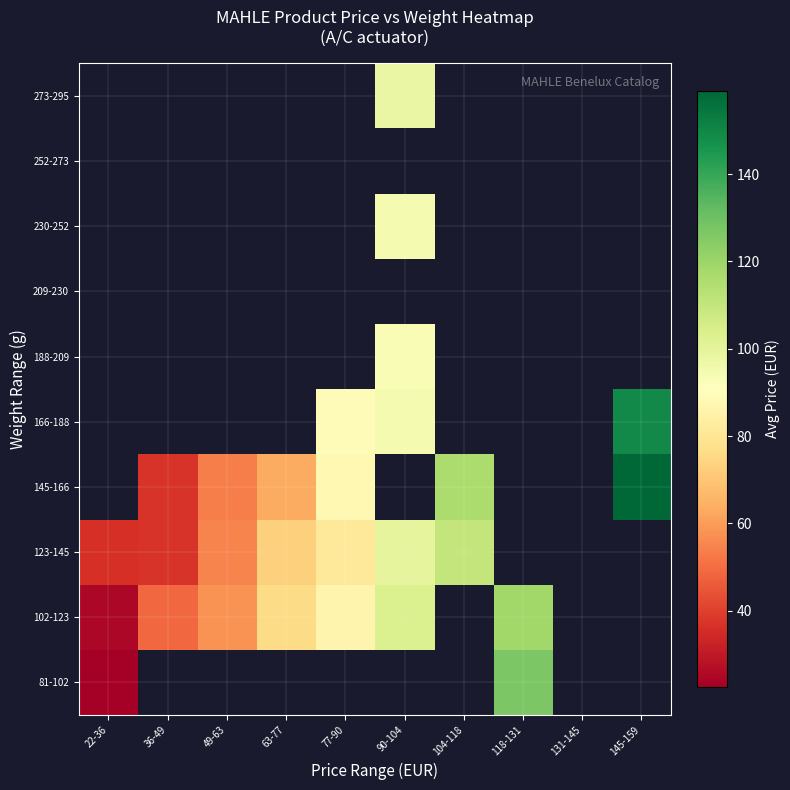

How many series are shown in this chart?

10